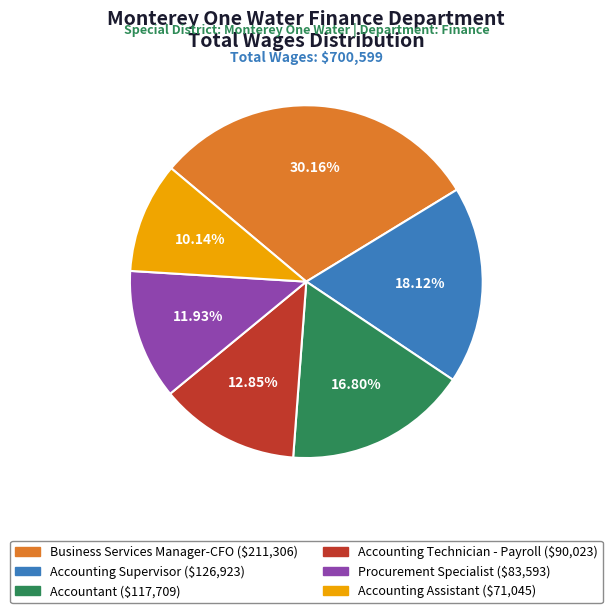

Count the number of slices in the pie.

6